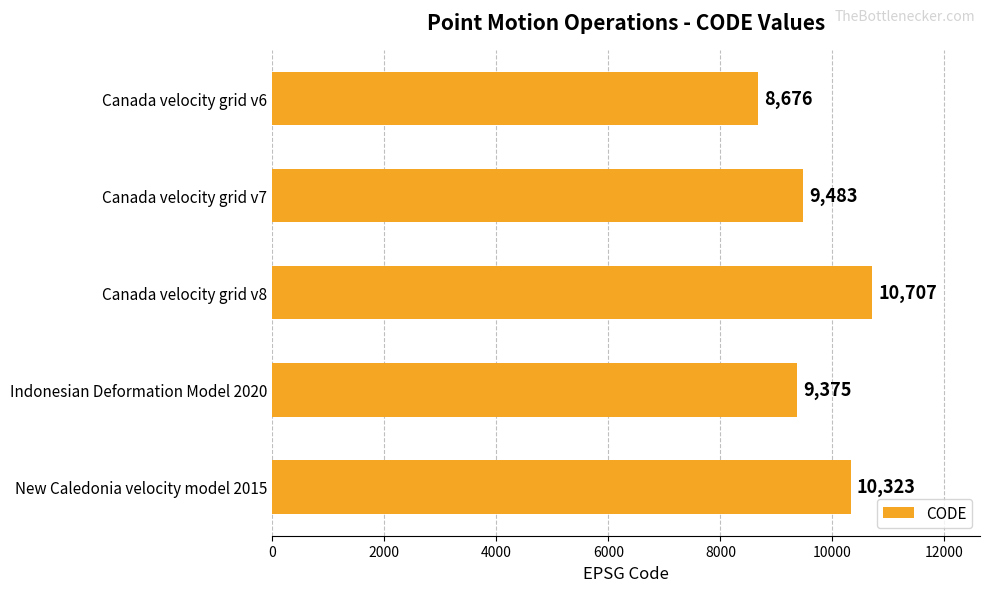

Approximately how many times larger is the value at New Caledonia velocity model 2015 compared to Canada velocity grid v6?

1.2